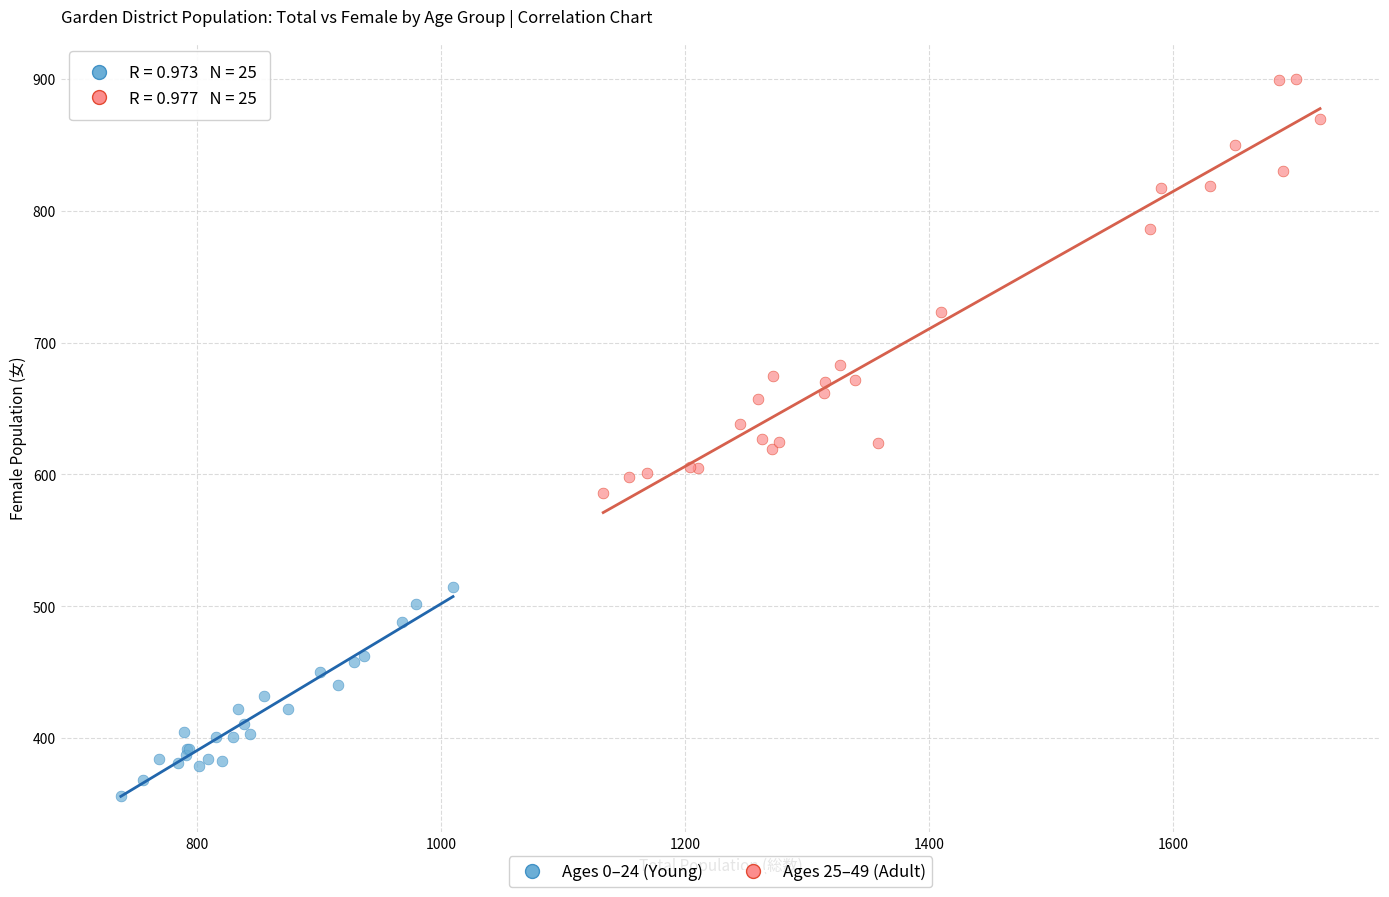

What are all the series names shown in the legend?

Ages 0–24 (Young), Ages 25–49 (Adult)